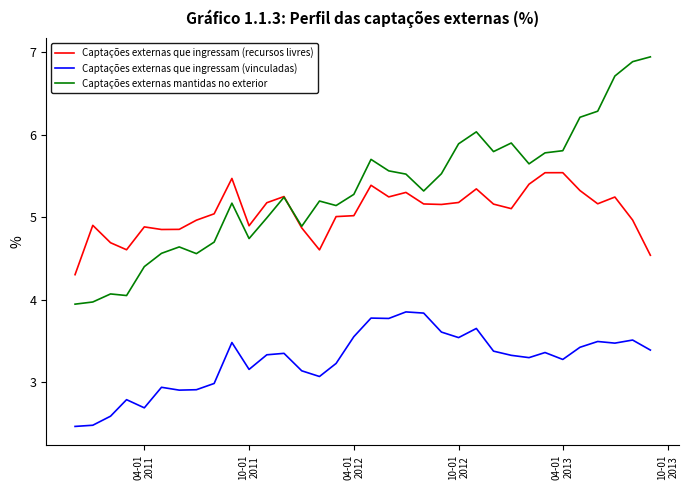

Rank the series by their maximum value, from lowest to highest.

Captações externas que ingressam (vinculadas), Captações externas que ingressam (recursos livres), Captações externas mantidas no exterior